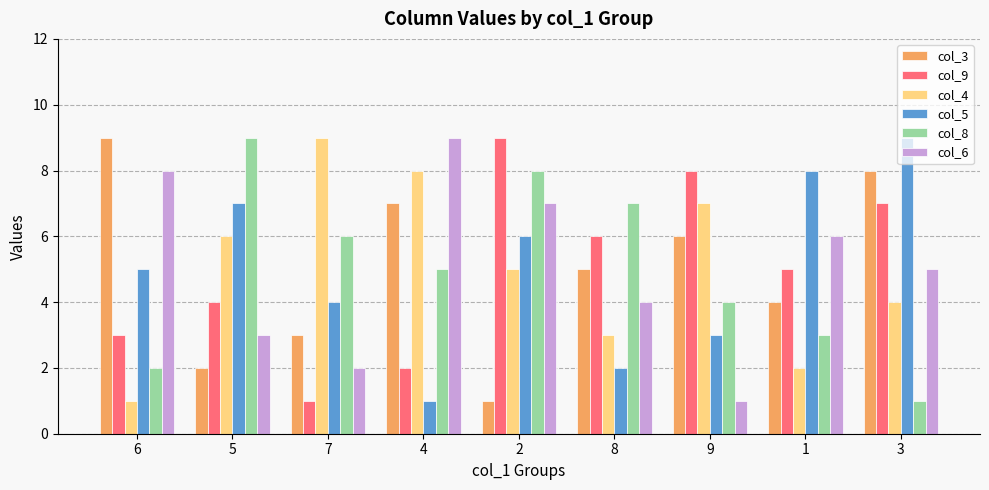

Reading left to right, list all the values displayed in this chart.

col_3: 9	2	3	7	1	5	6	4	8
col_9: 3	4	1	2	9	6	8	5	7
col_4: 1	6	9	8	5	3	7	2	4
col_5: 5	7	4	1	6	2	3	8	9
col_8: 2	9	6	5	8	7	4	3	1
col_6: 8	3	2	9	7	4	1	6	5